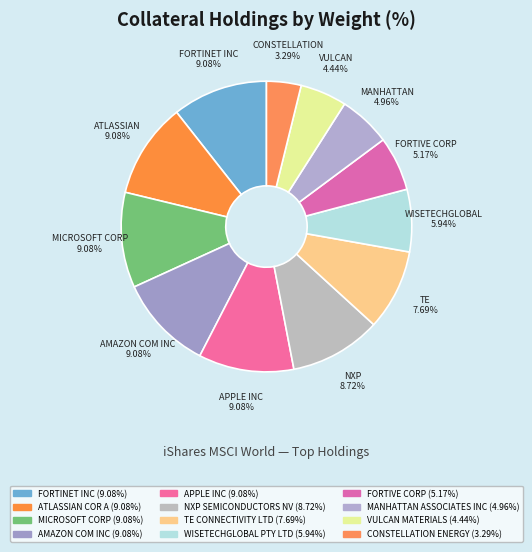

Count the number of slices in the pie.

12